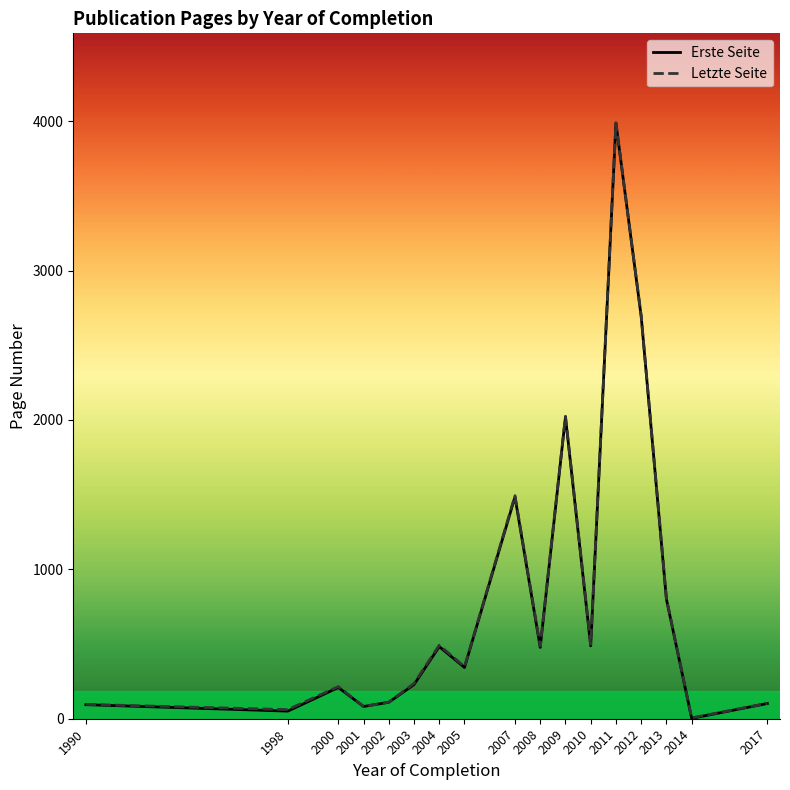

The Letzte Seite series shows 103.0 at 2017. True or false?

True